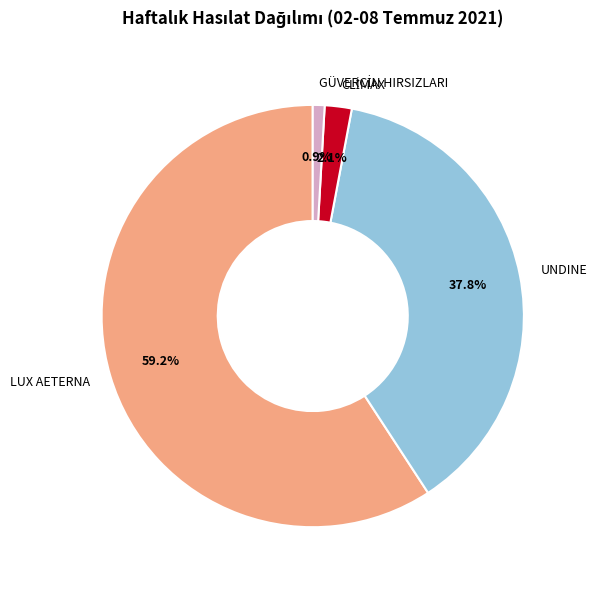

Is it true that UNDINE is 44% of the pie?

False